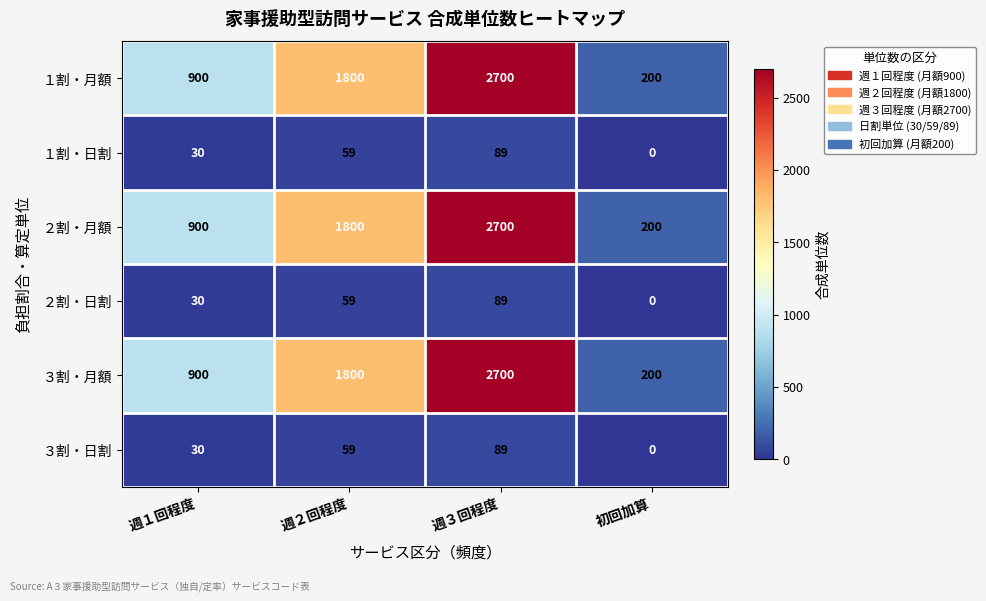

Is it true that １割・日割 equals 89 at 週３回程度?

True